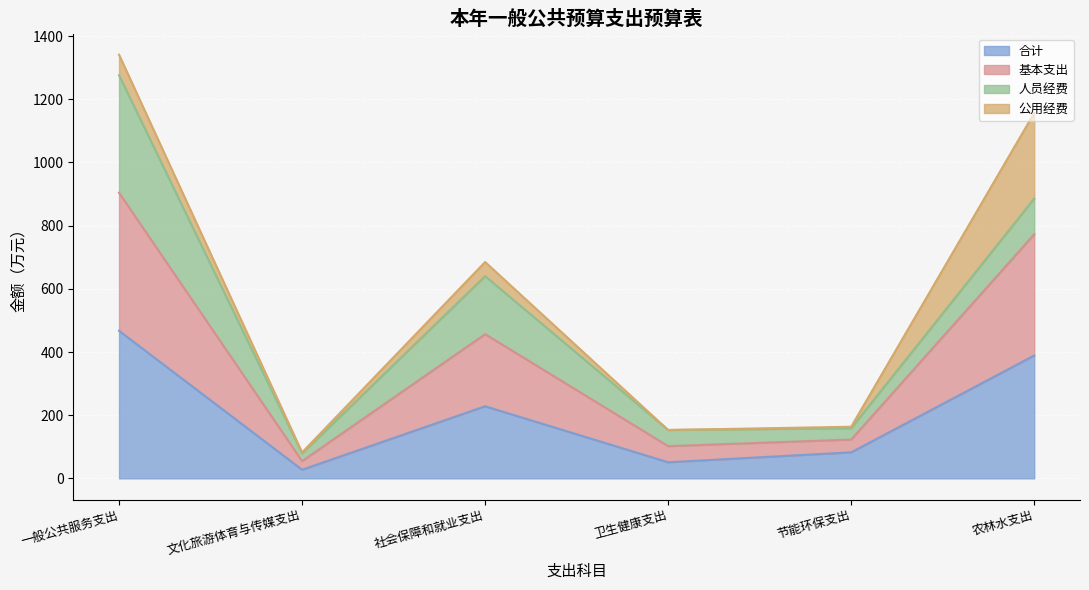

True or false: 基本支出 and 合计 intersect in this chart.

False